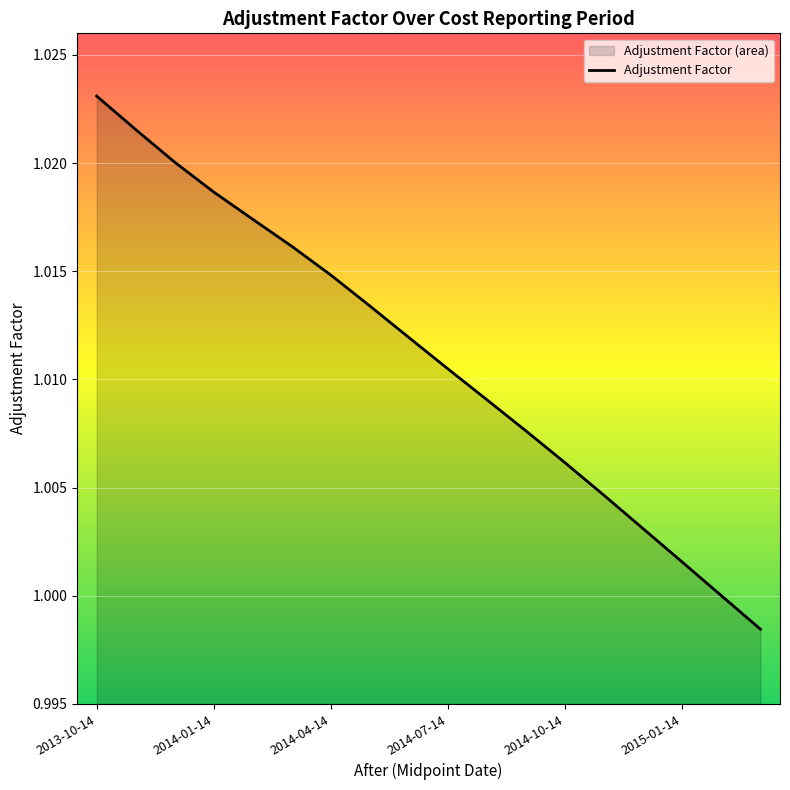

The chart shows a value of 0.2 at 17. True or false?

False